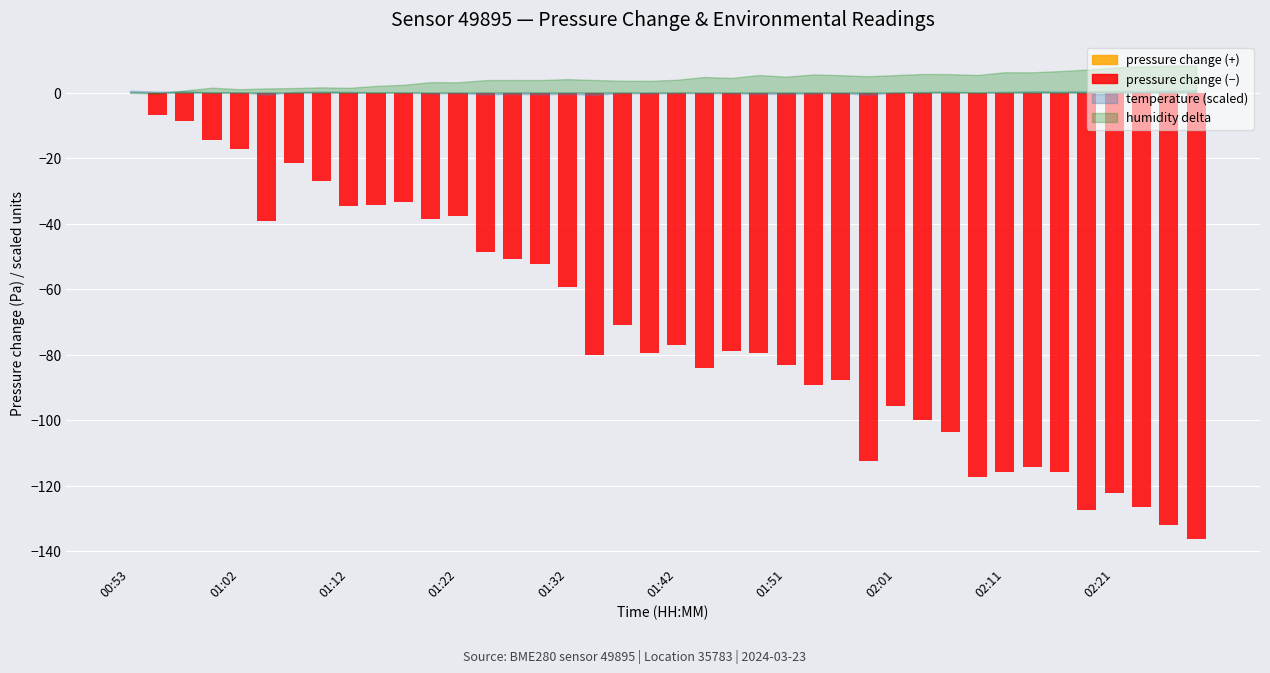

What position from the left is 02:26?

39